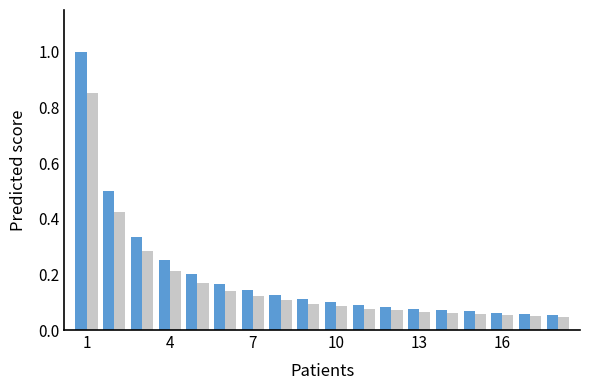

Are the bars grouped side by side (vs. stacked)?

Yes